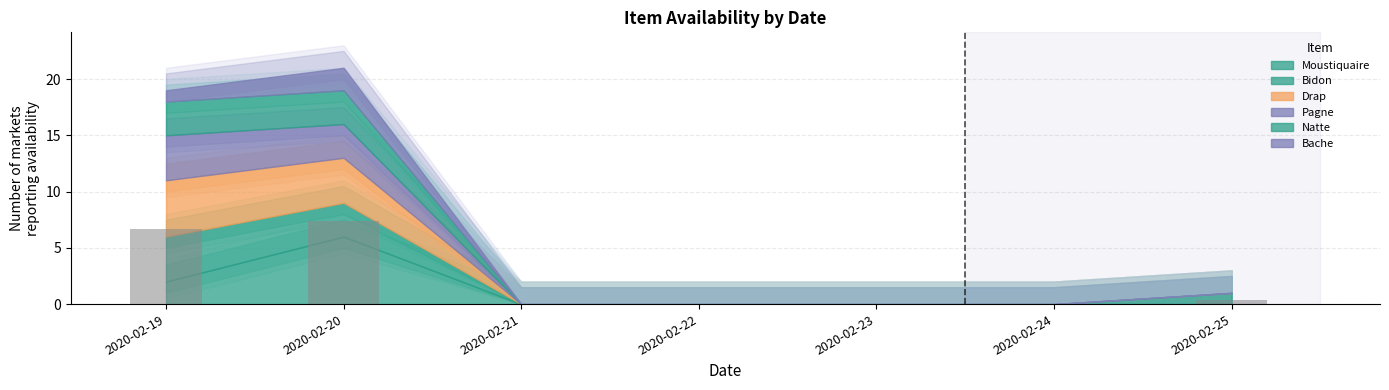

The chart shows a value of 0.0 at 2020-02-22. True or false?

True